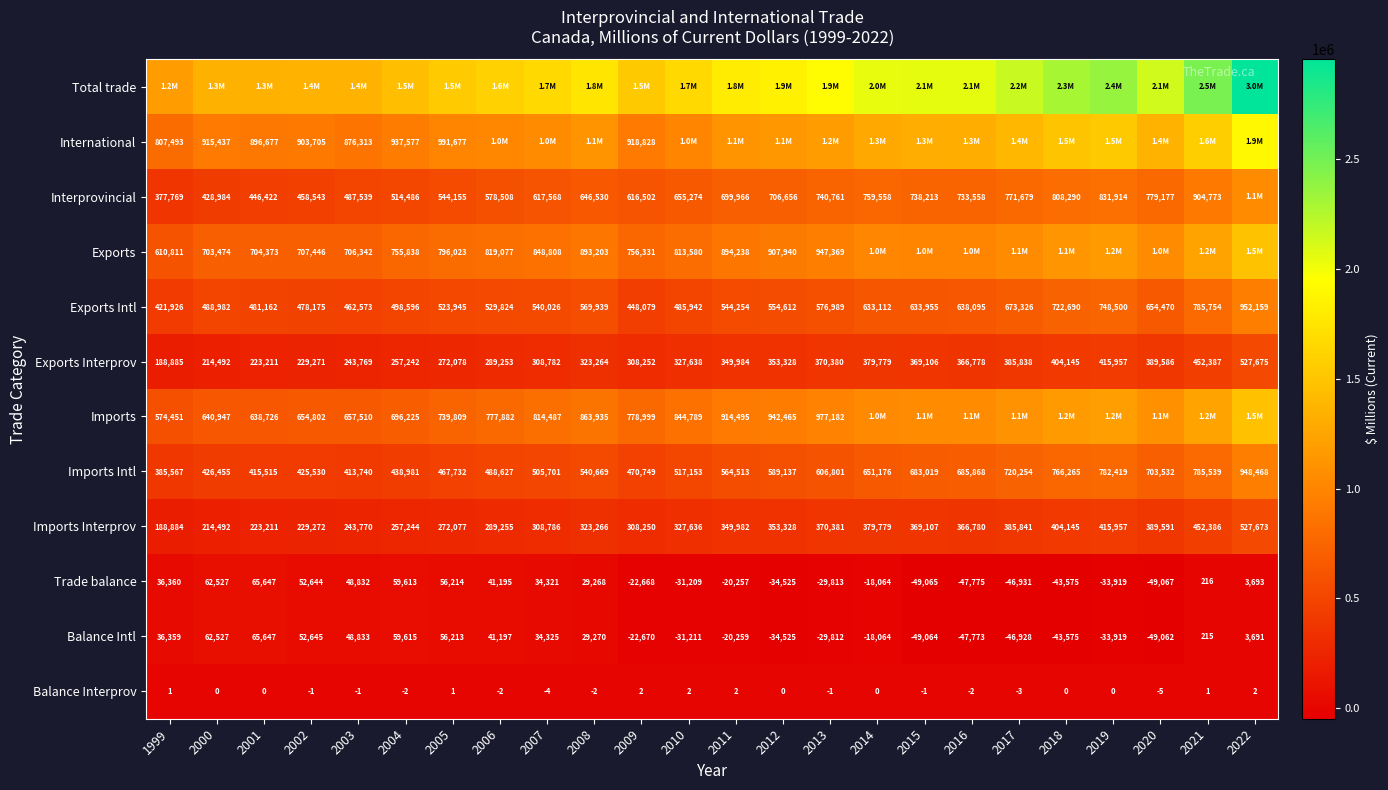

Which category has the lowest value across all series?

2020